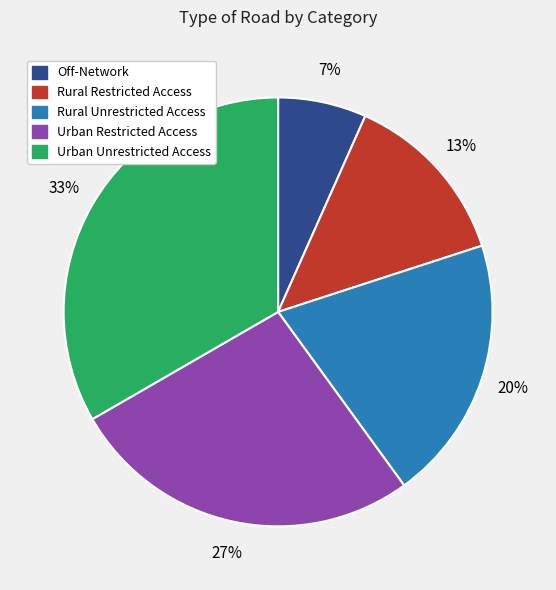

Rank the categories by value from highest to lowest.

Urban Unrestricted Access, Urban Restricted Access, Rural Unrestricted Access, Rural Restricted Access, Off-Network